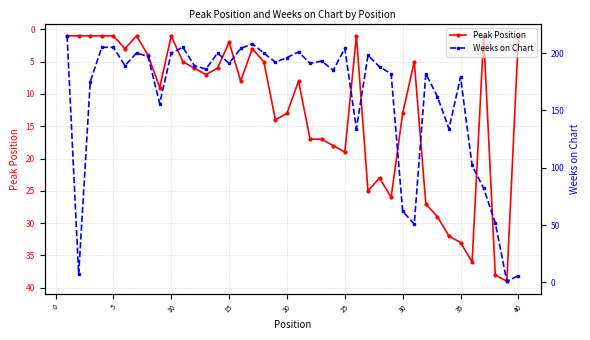

What is the difference between the maximum and minimum values in the Weeks on Chart series?

214